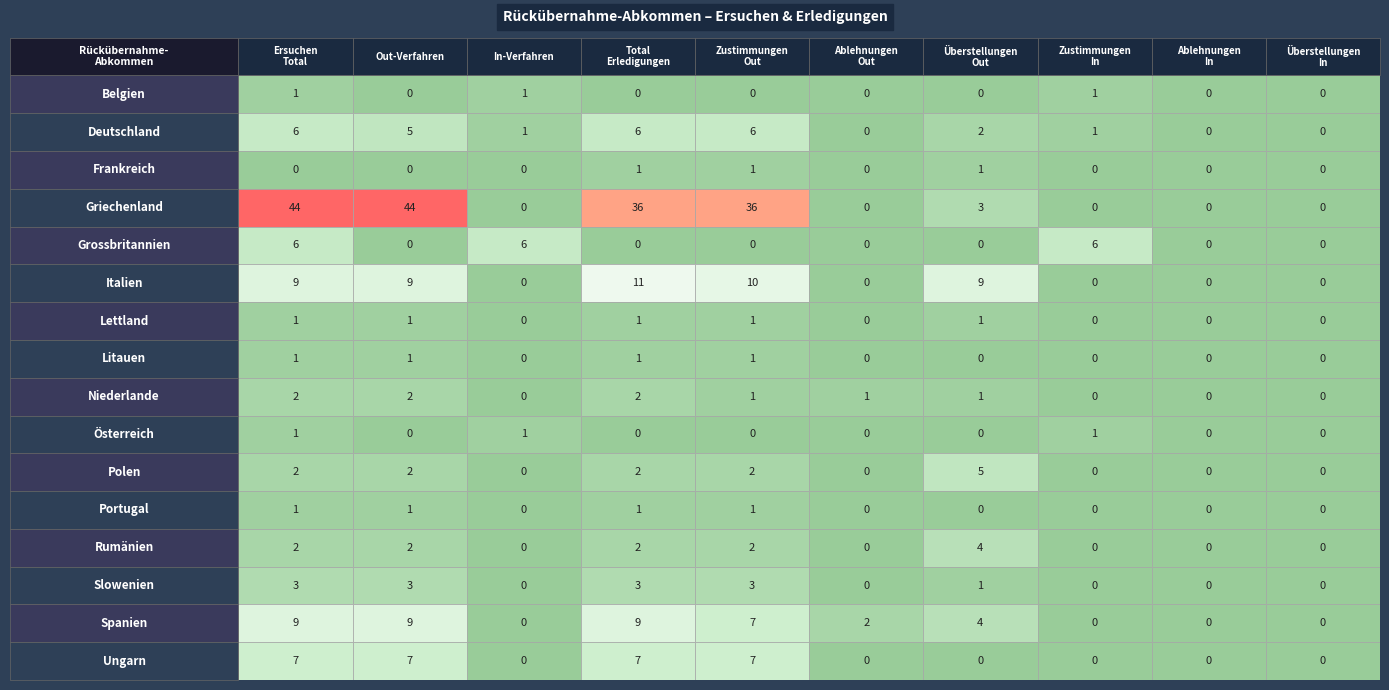

What is the sum of the Litauen values at 2 and 3?

1